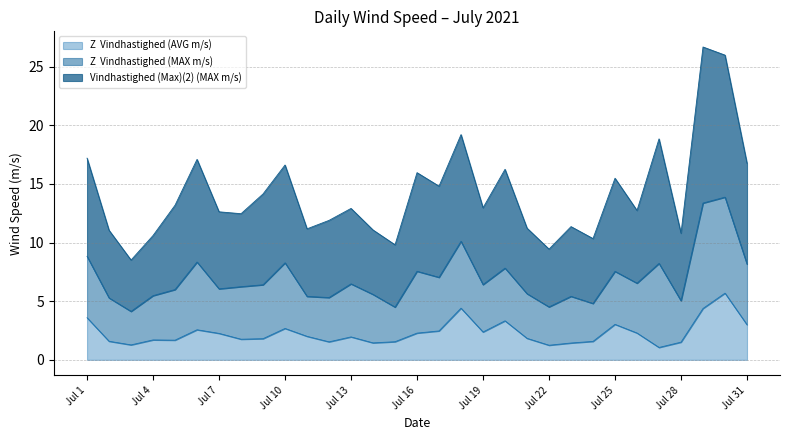

What is the difference between the maximum and minimum values in the Vindhastighed (Max)(2) (MAX m/s) series?

18.2